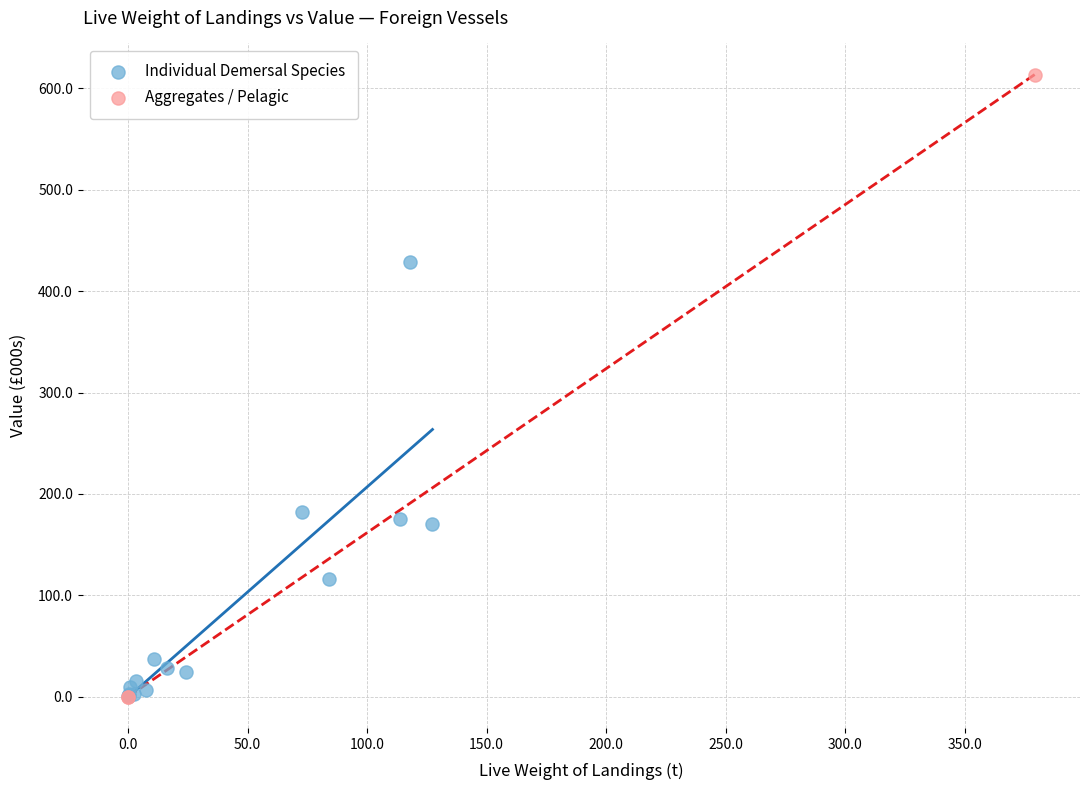

Which series has the widest spread of Y values?

Aggregates / Pelagic